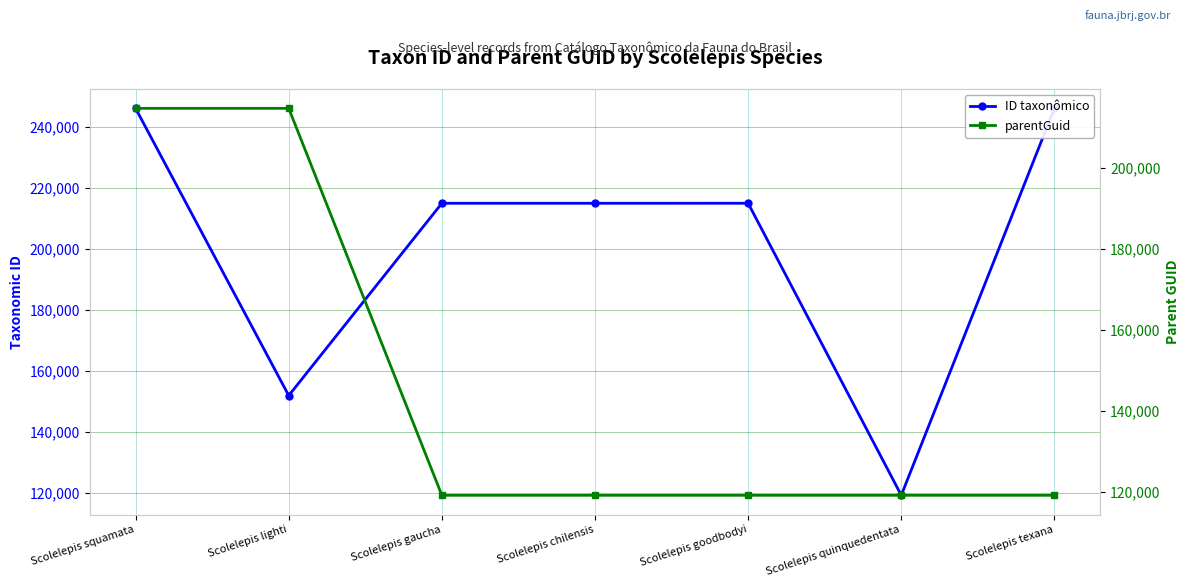

How many lines are shown in the chart?

2